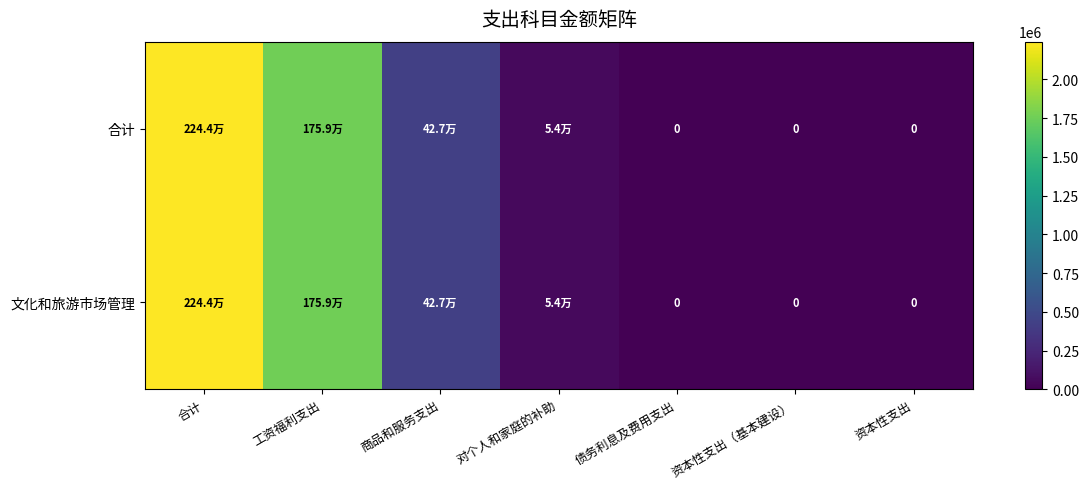

At which category does the chart reach its minimum across all series?

债务利息及费用支出